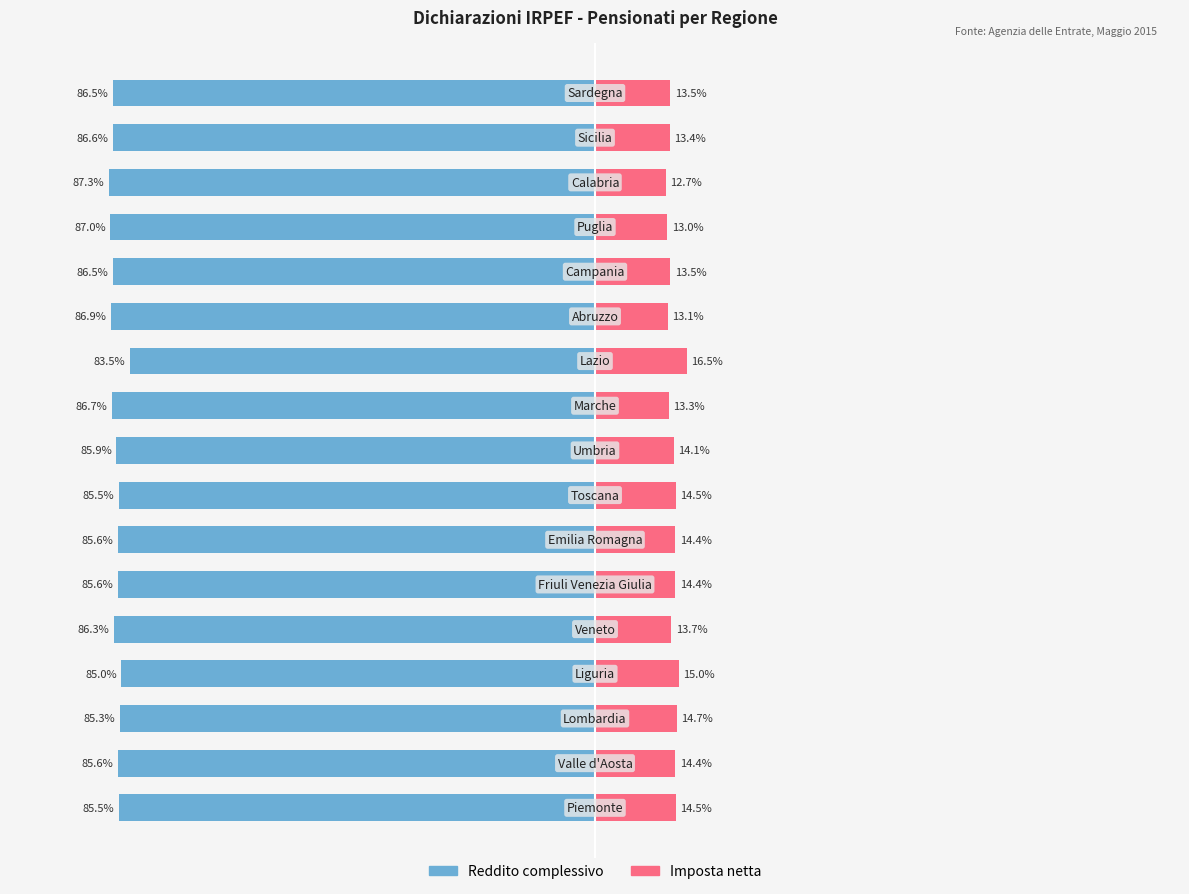

How many bars are there in each group?

2